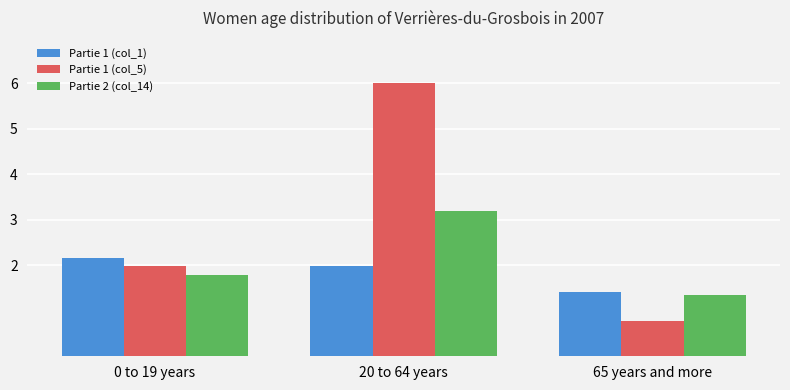

Reading right to left, list all the values displayed in this chart.

Partie 1 (col_1): 1.4	2.0	2.2
Partie 1 (col_5): 0.8	6.0	2.0
Partie 2 (col_14): 1.3	3.2	1.8